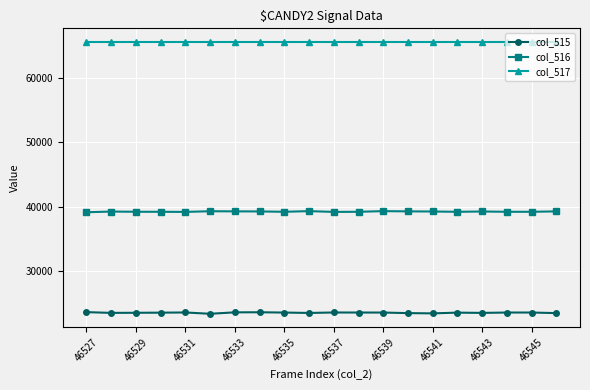

True or false: col_517 and col_515 cross at least once.

False